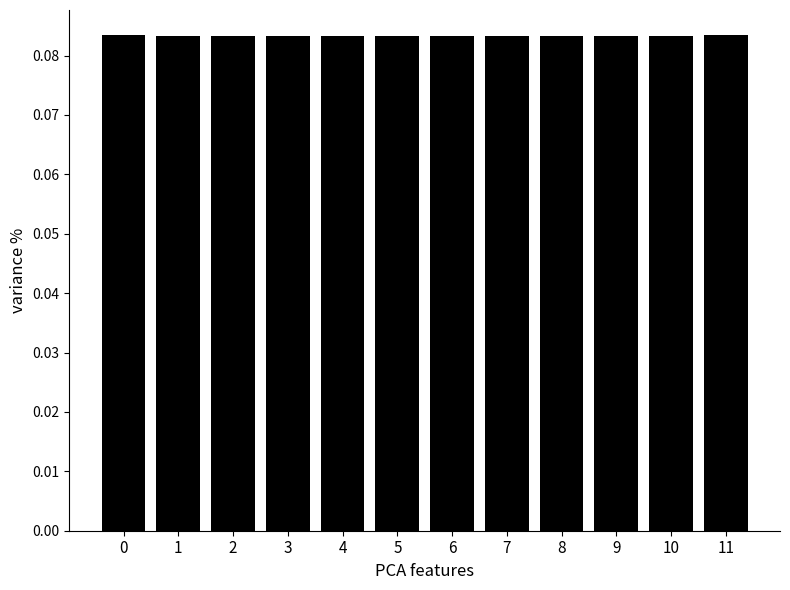

What is the sum of all values?

1.0